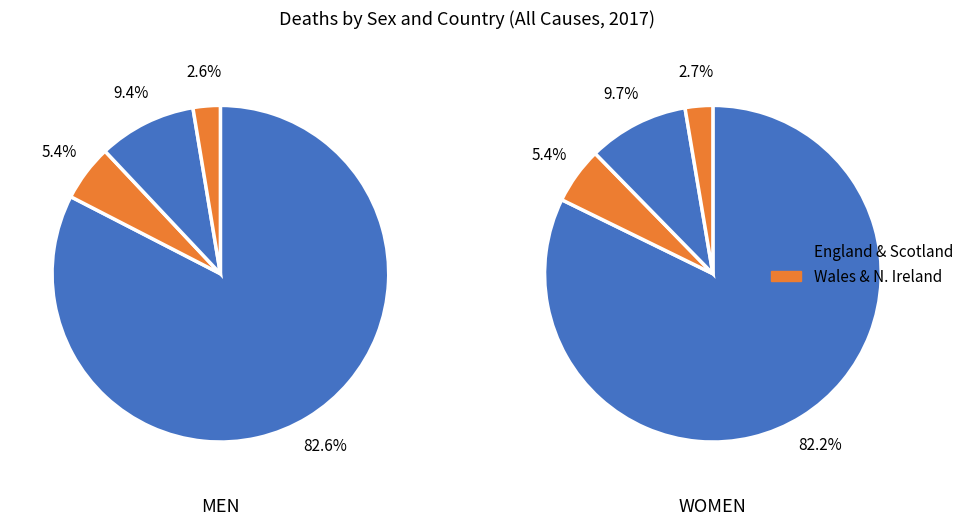

How many segments does this pie chart have?

4